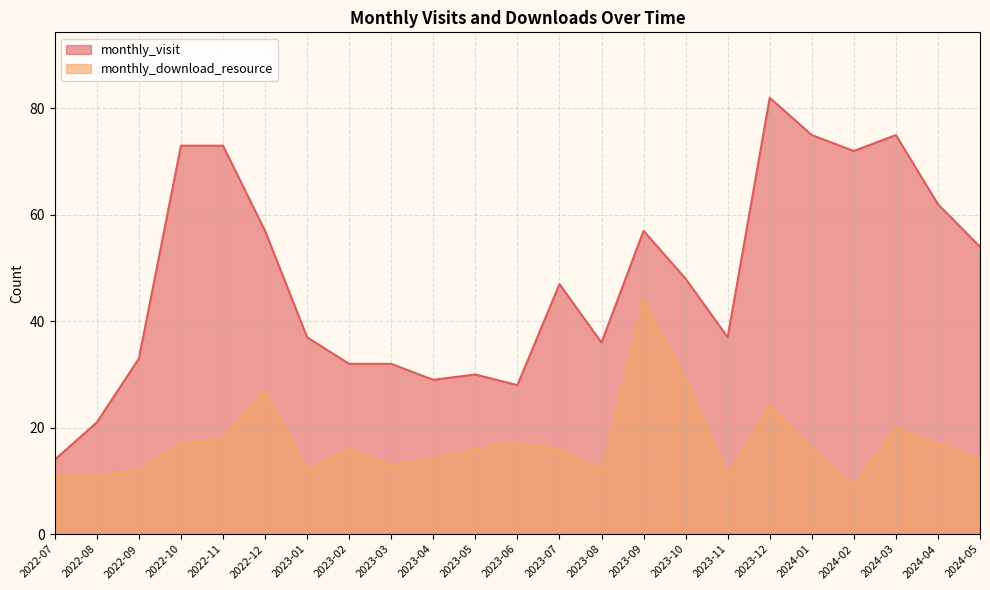

Rank the series by their maximum value, from highest to lowest.

monthly_visit, monthly_download_resource